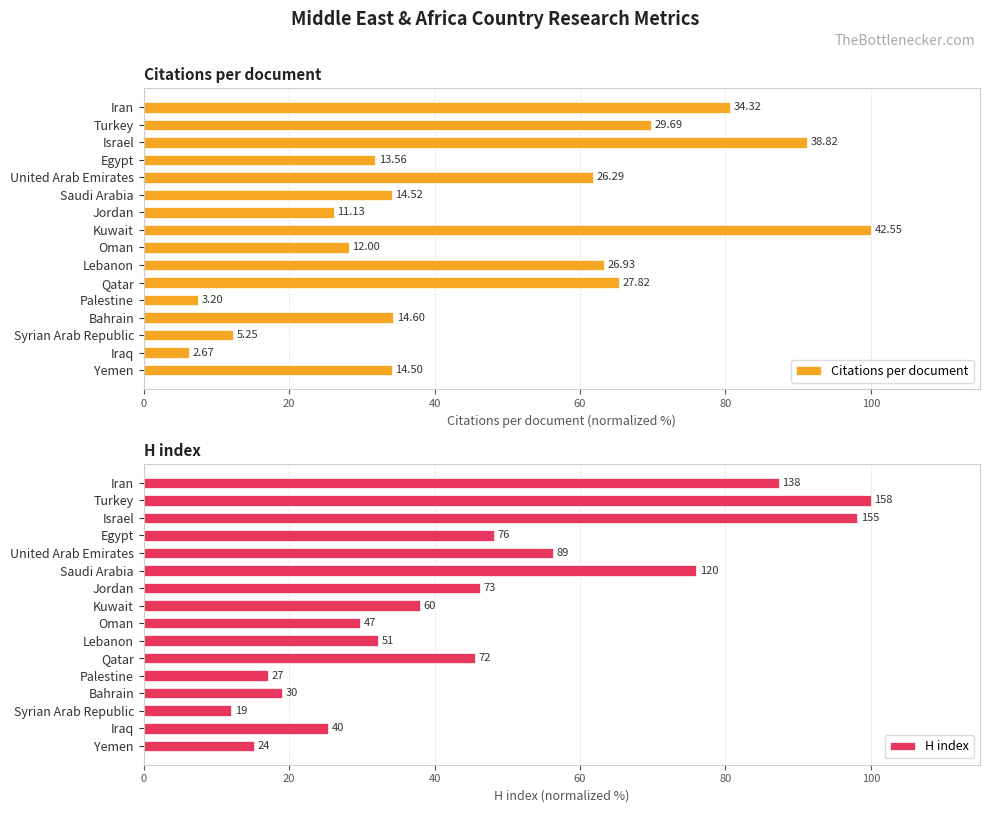

Which series has the largest range (max minus min)?

Citations per document